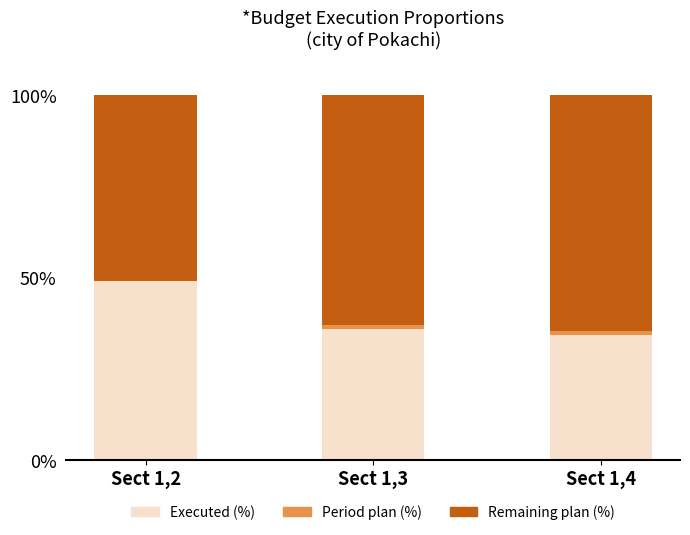

The value of Executed (%) at Sect 1,2 is 49.0. True or false?

True